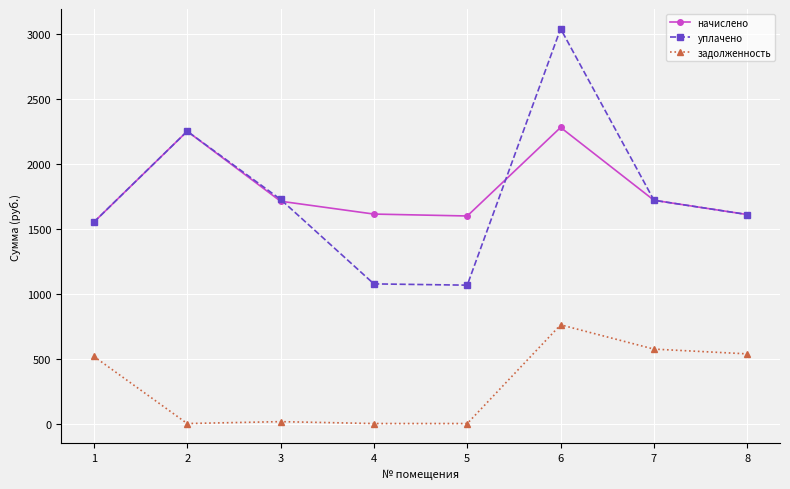

What is the maximum value for задолженность?

760.1